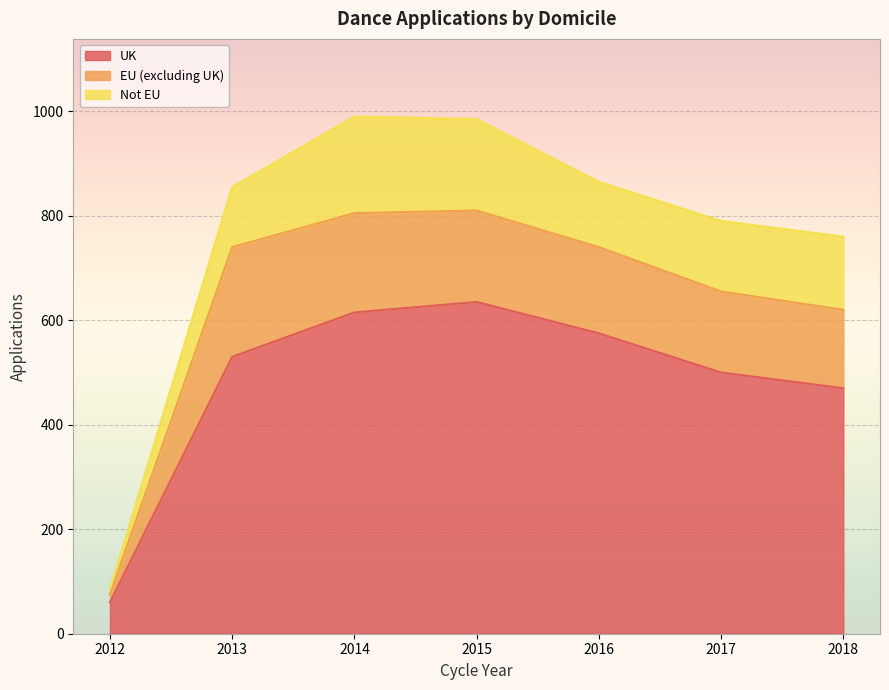

Read the EU (excluding UK) value at 2016, to the nearest 50.

150